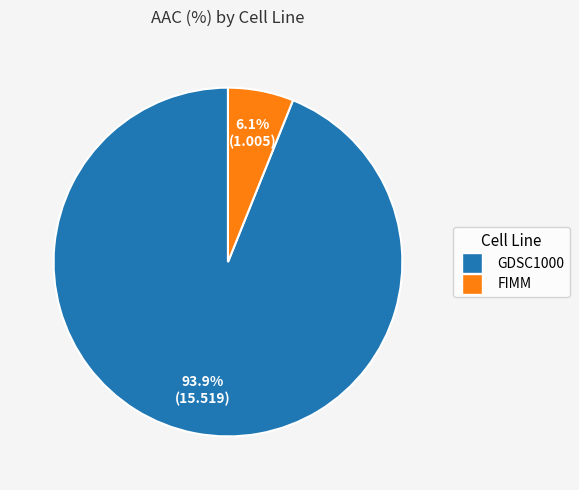

Approximately how many times larger is the value at FIMM compared to GDSC1000?

0.1